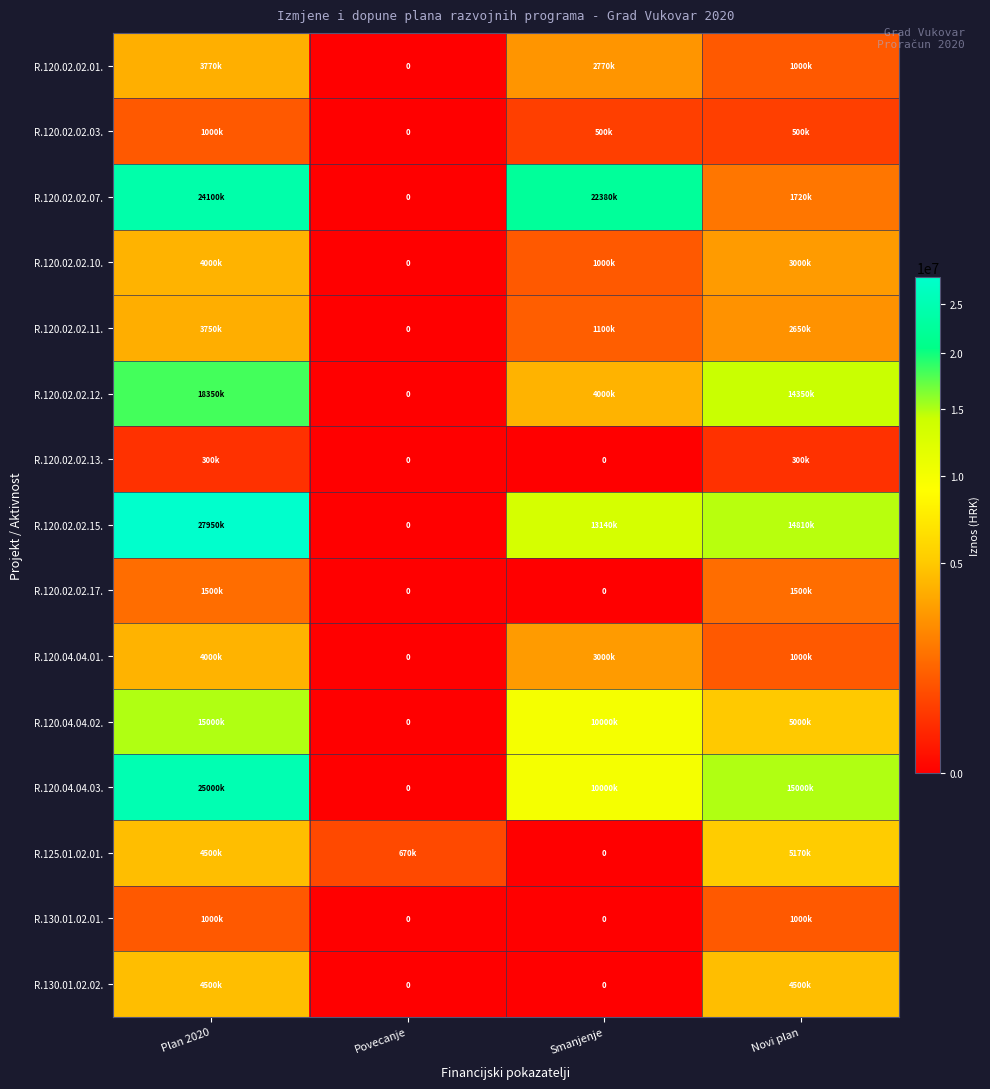

Which series changed the most between Povecanje and Novi plan?

R.120.04.04.03.